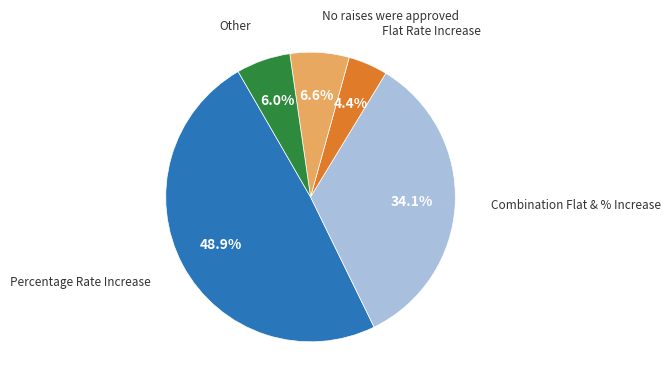

How many segments does this pie chart have?

5